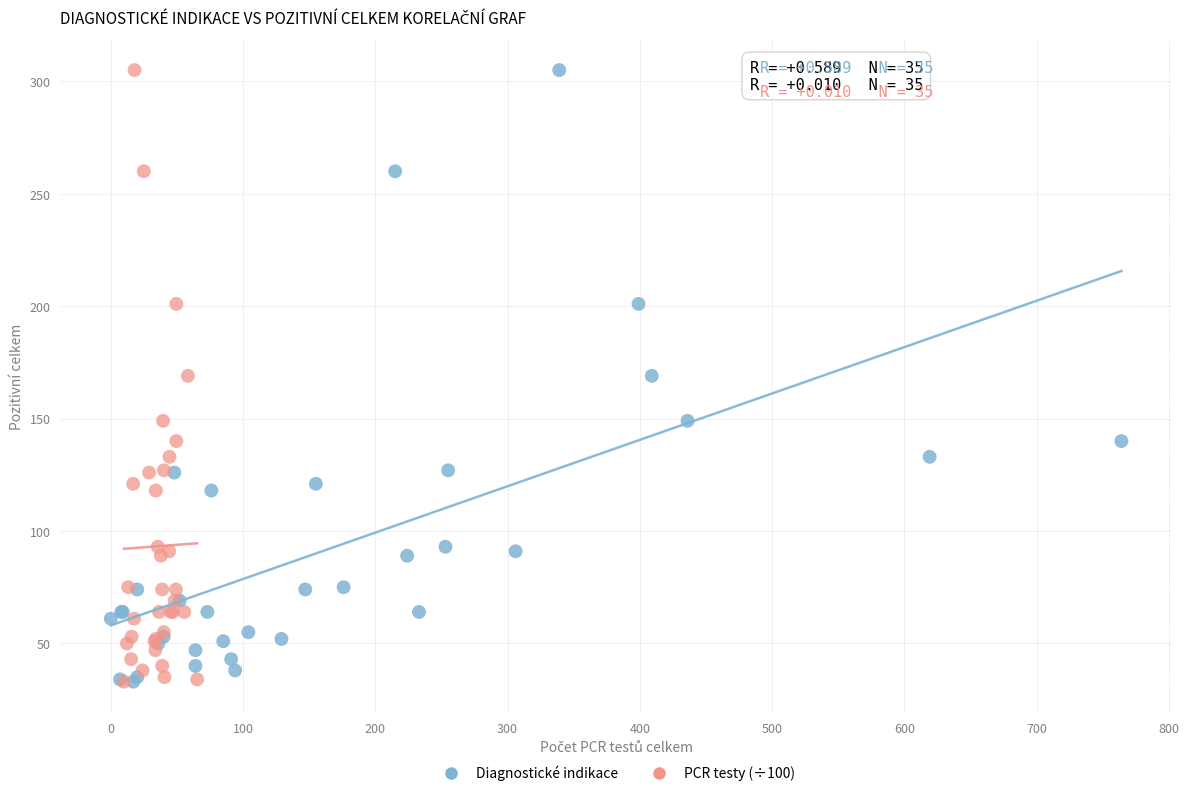

What are all the series names shown in the legend?

Diagnostické indikace, PCR testy (÷100)